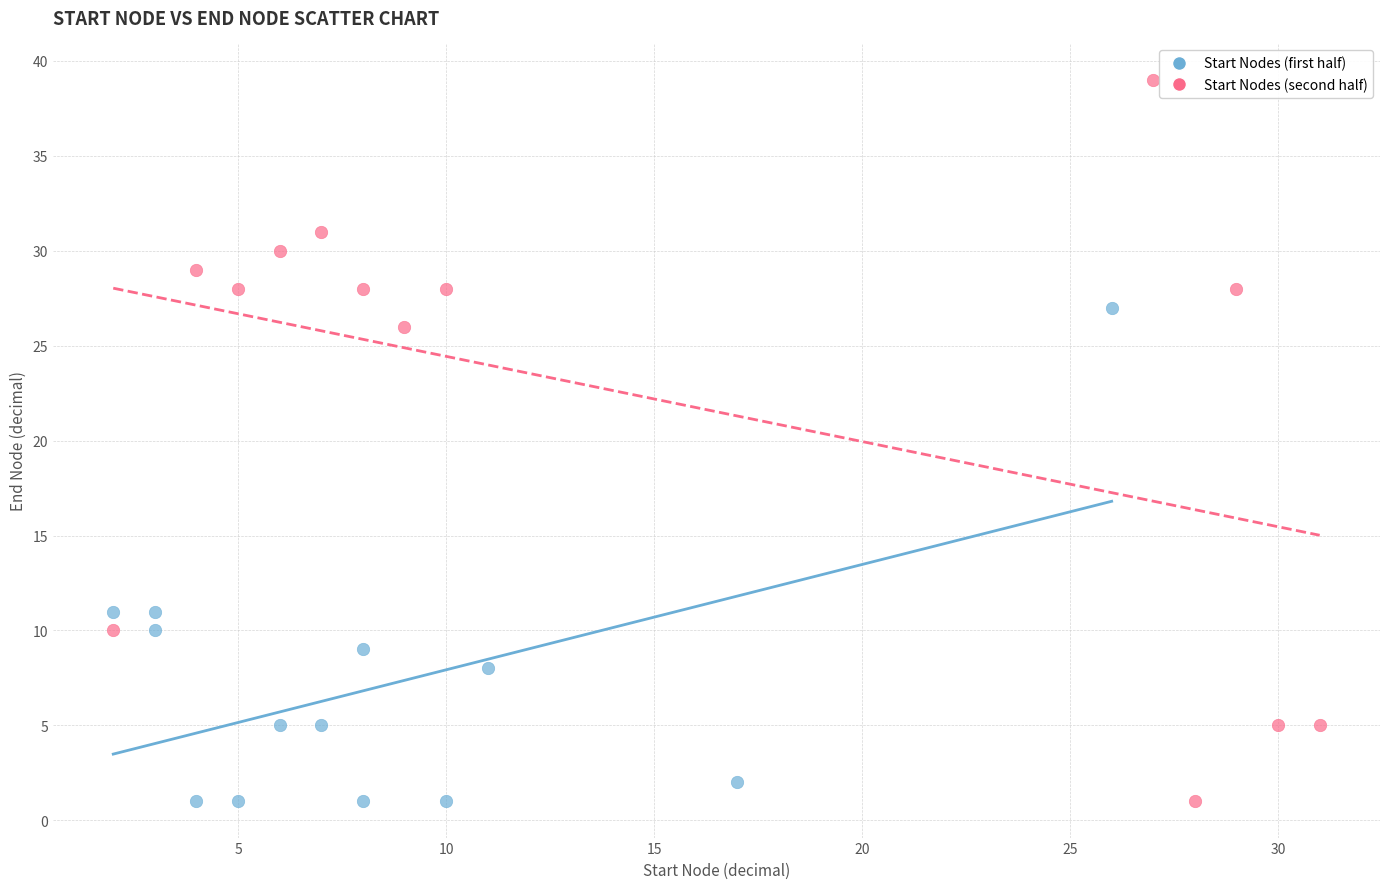

Which series contains the highest Y value?

Start Nodes (second half)